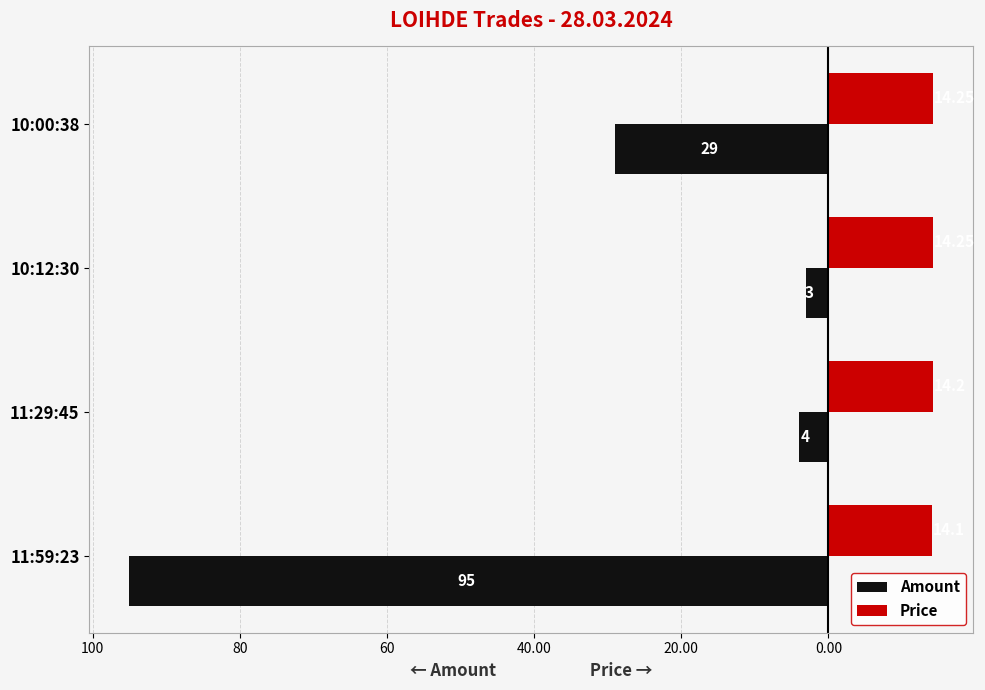

What are all the series names shown in the legend?

Amount, Price